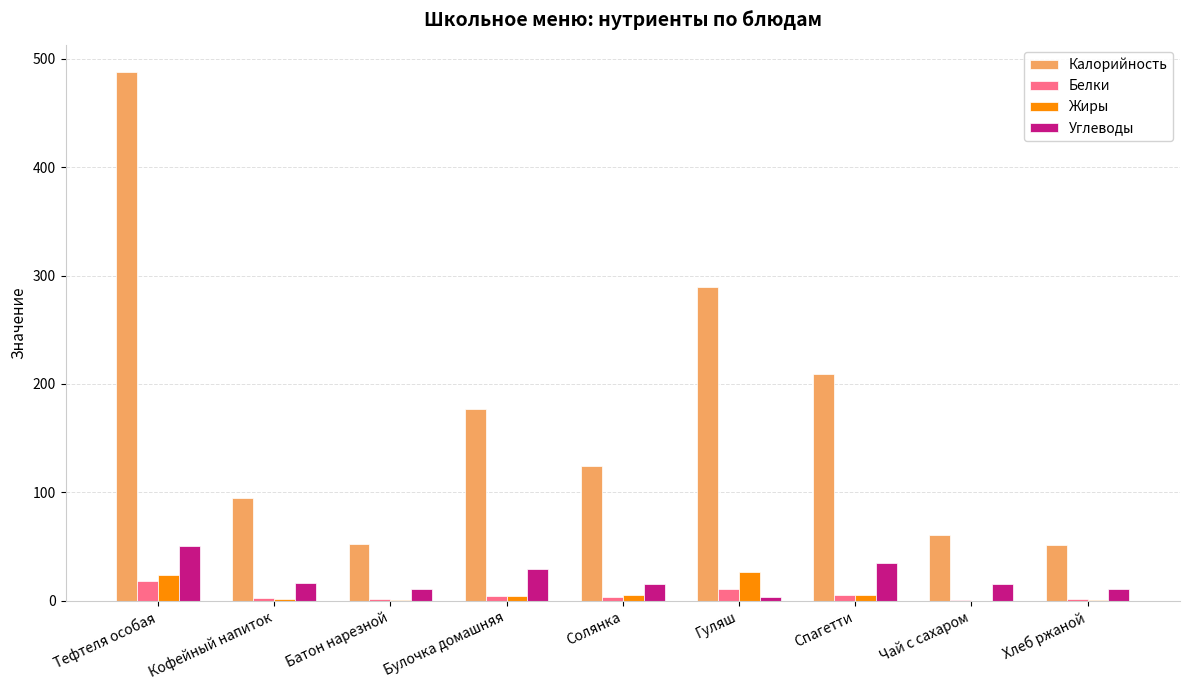

At which category is the sum across all series the highest?

Тефтеля особая